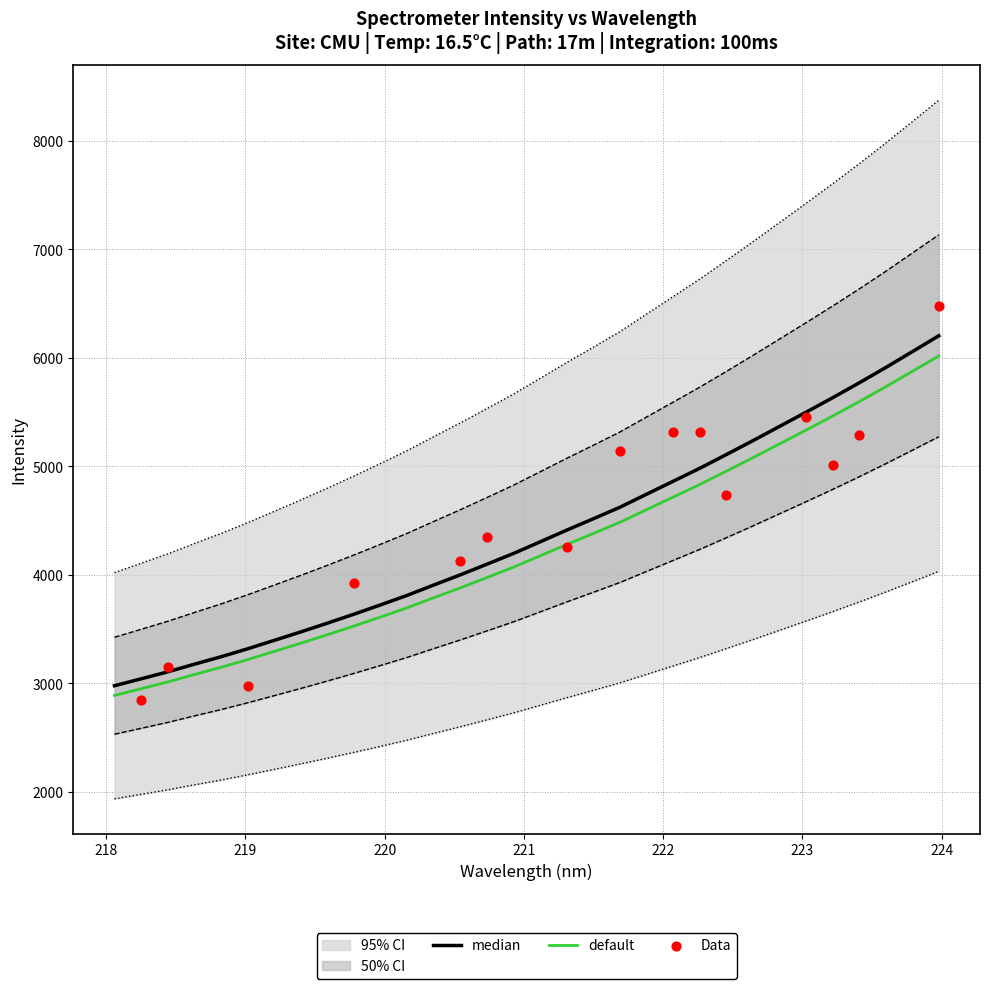

What is the maximum value for default?

6018.6